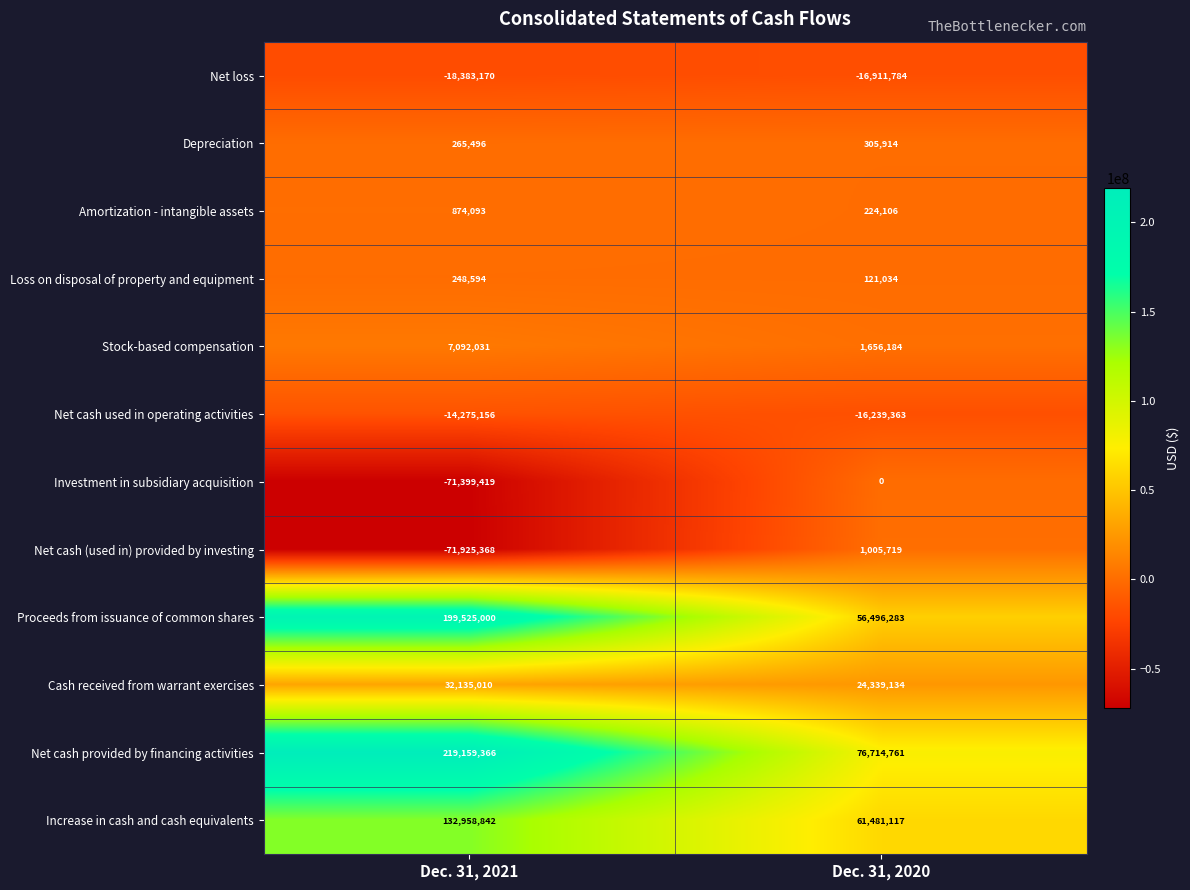

At Dec. 31, 2021, list the series in order from largest to smallest.

Net cash provided by financing activities, Proceeds from issuance of common shares, Increase in cash and cash equivalents, Cash received from warrant exercises, Stock-based compensation, Amortization - intangible assets, Depreciation, Loss on disposal of property and equipment, Net cash used in operating activities, Net loss, Investment in subsidiary acquisition, Net cash (used in) provided by investing